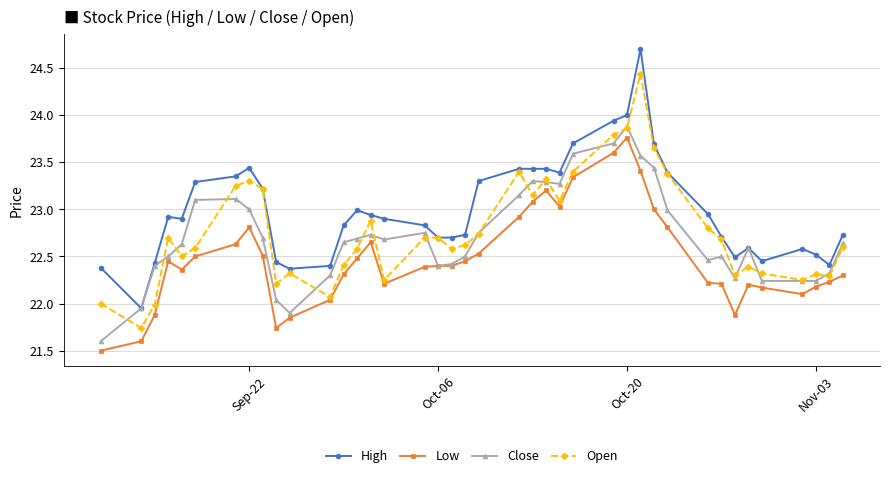

How many lines are shown in the chart?

4